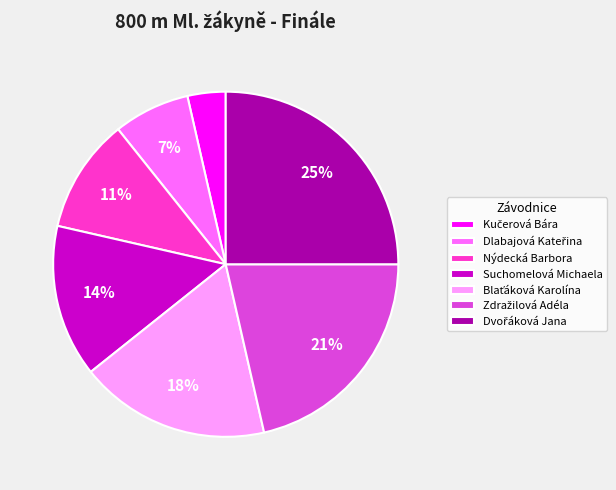

Count the number of slices in the pie.

7